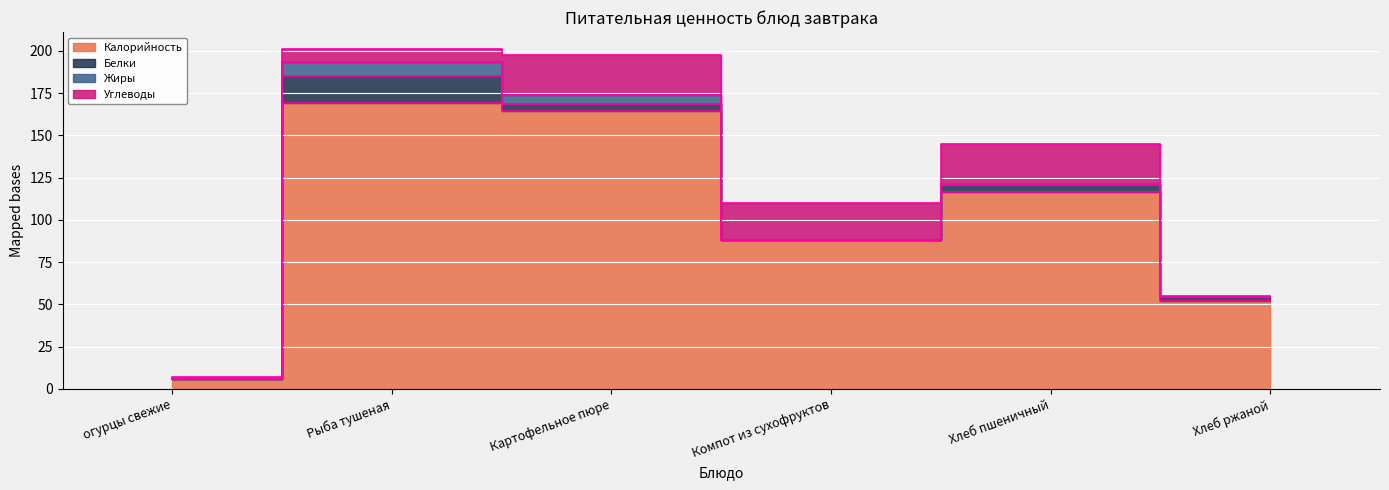

True or false: Жиры and Калорийность intersect in this chart.

False